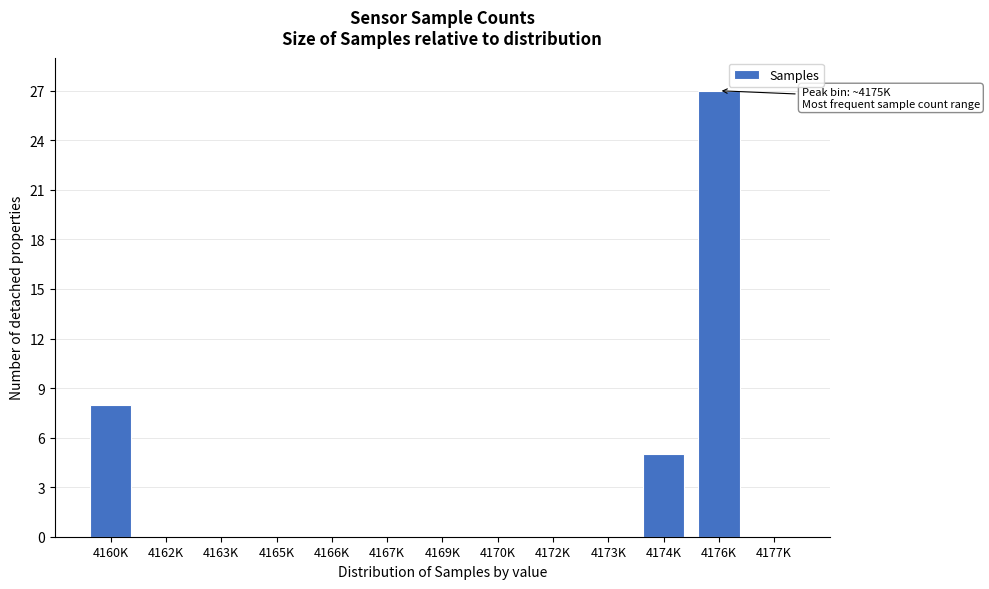

Reading left to right, what are all the values shown in this chart?

4160K=8	4162K=0	4163K=0	4165K=0	4166K=0	4167K=0	4169K=0	4170K=0	4172K=0	4173K=0	4174K=5	4176K=27	4177K=0